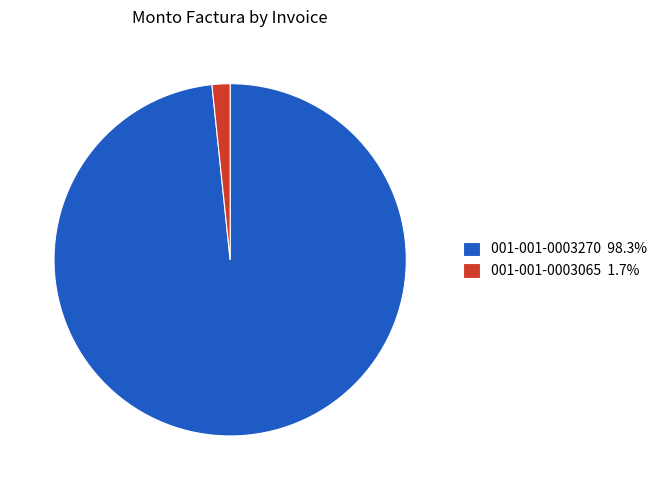

Which slice is the largest?

001-001-0003270